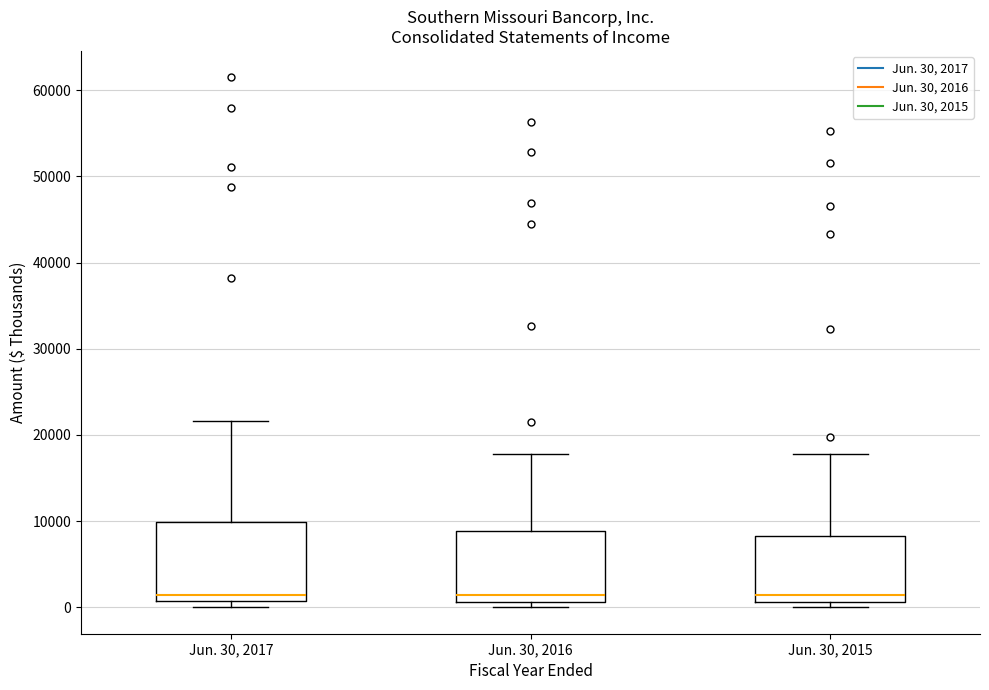

Reading left to right, read every box against the y-axis: the position of its median line, the range the box covers, and the ends of its whiskers. The values are not printed on the chart, so give them approximately, as read against the axis.

Jun. 30, 2017: median 1000 (just above the box's lower edge), box 1000 to 10000, whiskers 0 to 22000
Jun. 30, 2016: median 1000 (just above the box's lower edge), box 1000 to 9000, whiskers 0 to 18000
Jun. 30, 2015: median 1000 (just above the box's lower edge), box 1000 to 8000, whiskers 0 to 18000